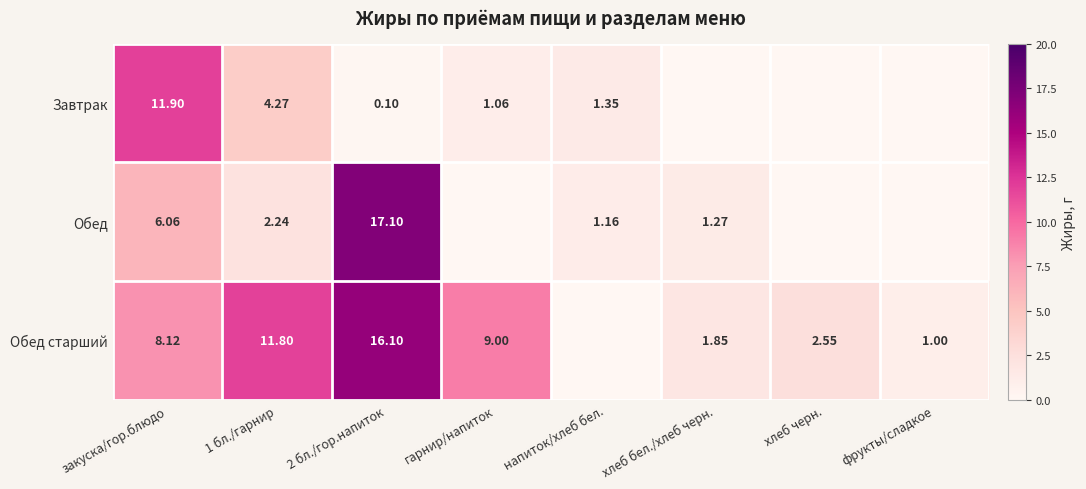

At which category is the sum across all series the highest?

2 бл./гор.напиток